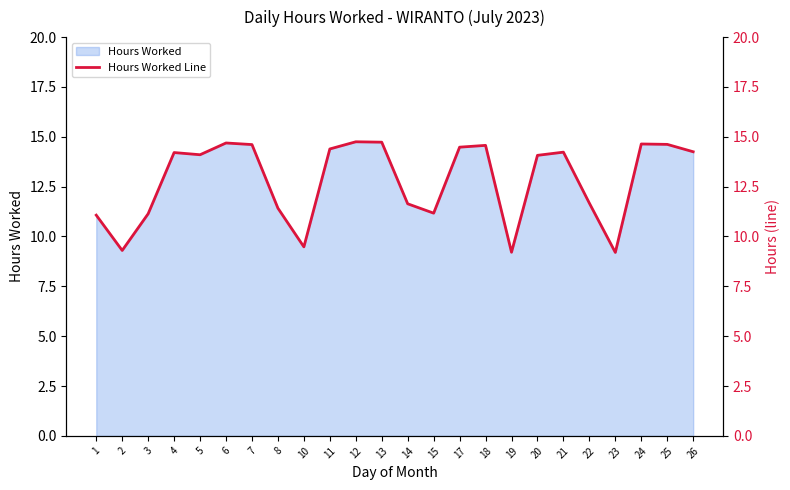

Where is the data nearest to the value 11?

1